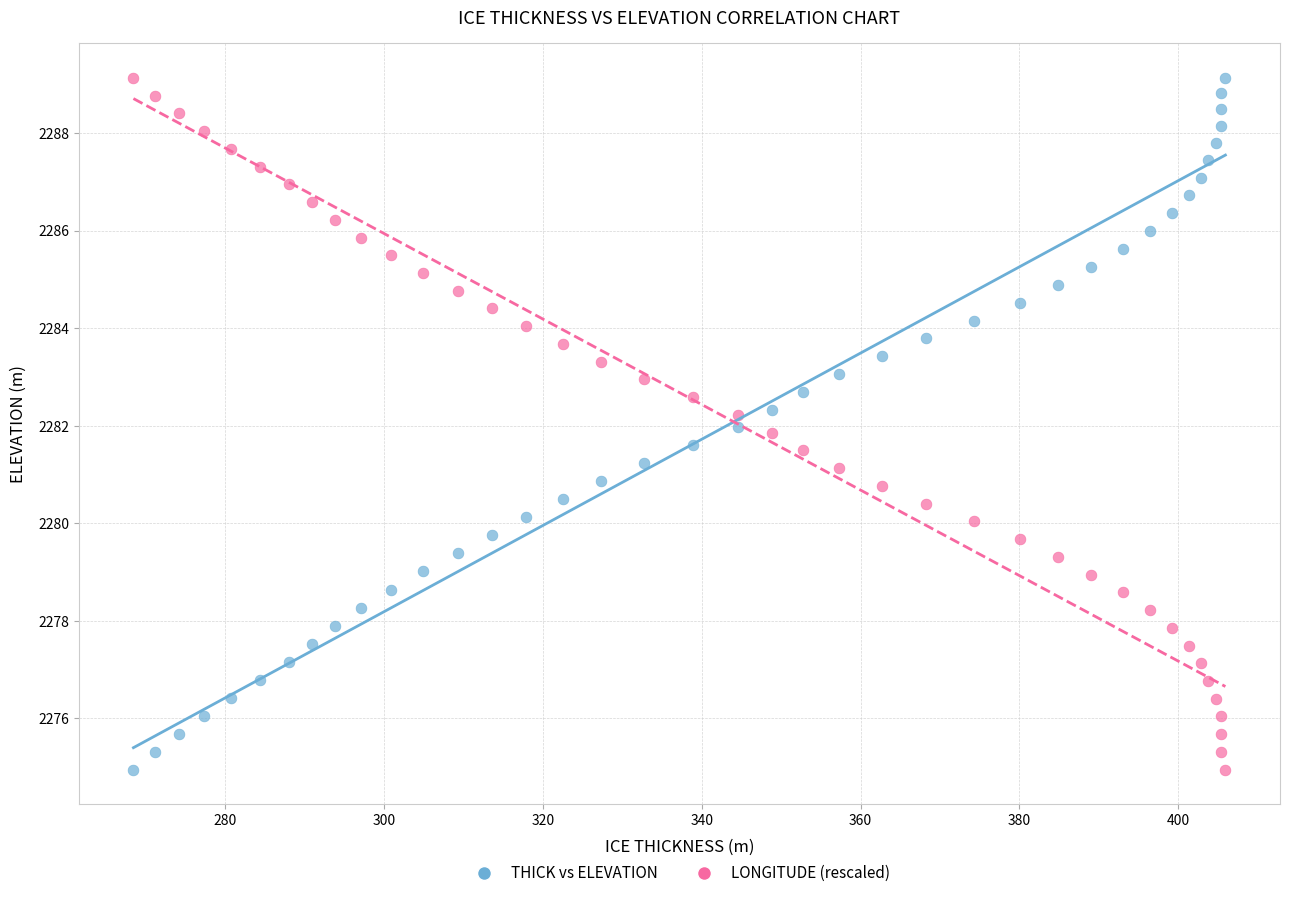

Across all data points, what is the range of Y values (max minus min)?

14.2